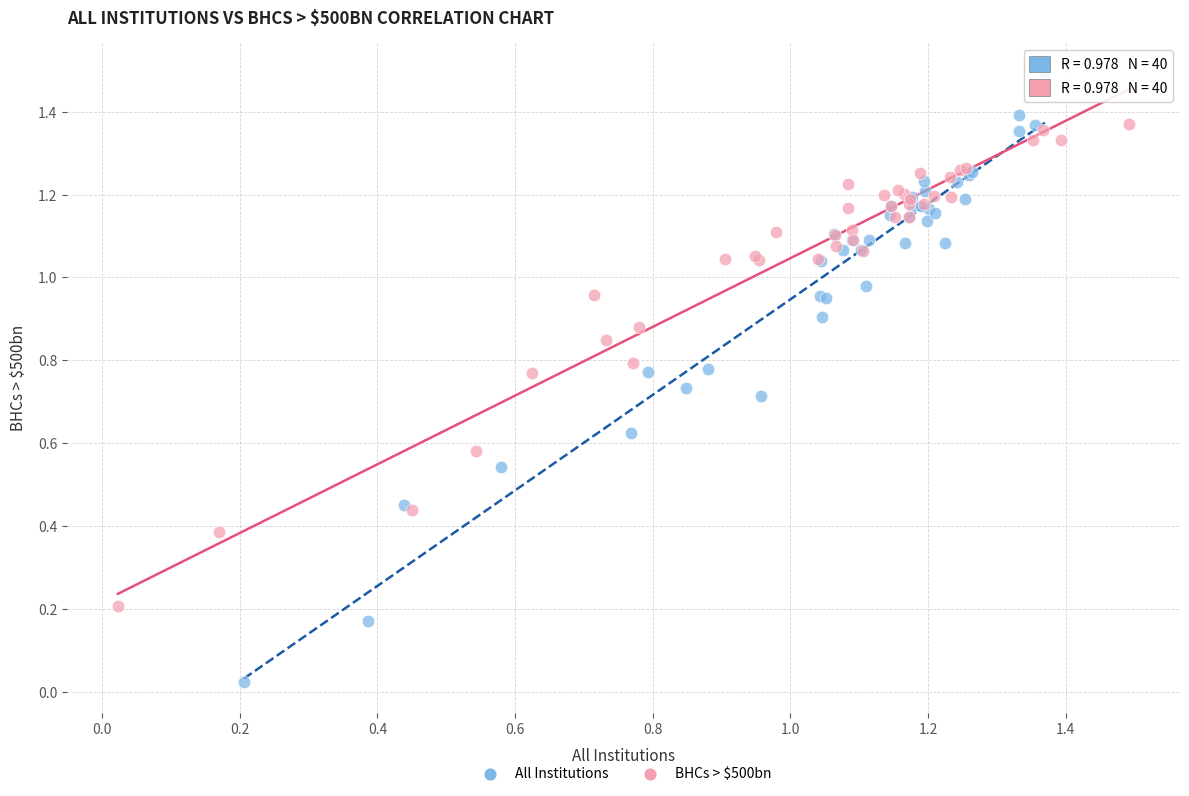

Which series contains the highest Y value?

All Institutions